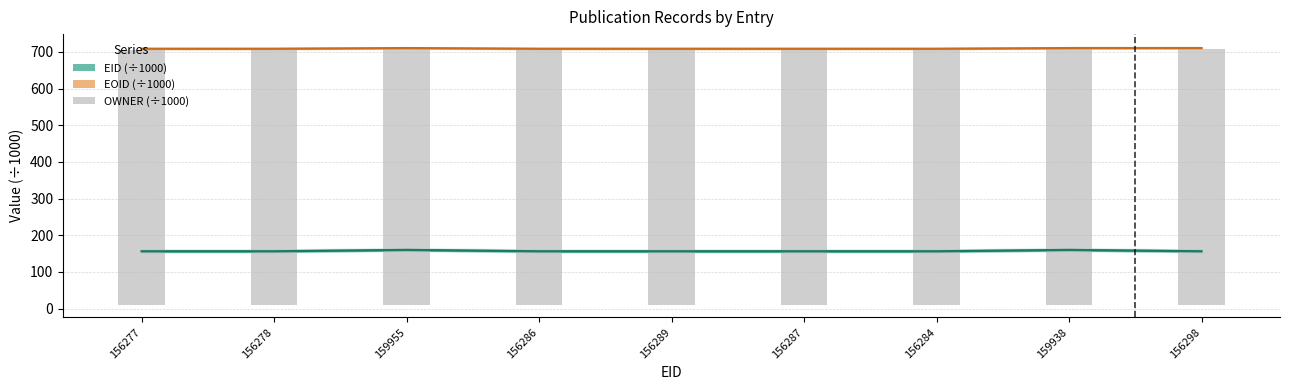

At which label does OWNER (÷1000) reach its peak?

156286